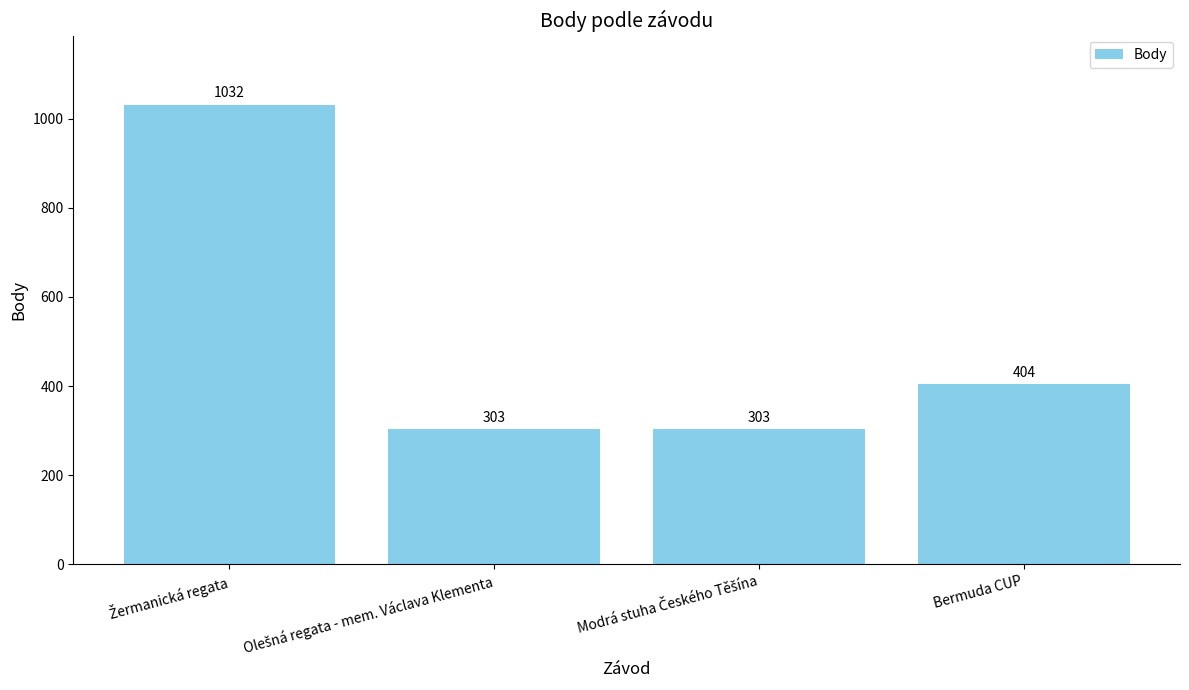

Count the values in the range 303 to 1032.

4